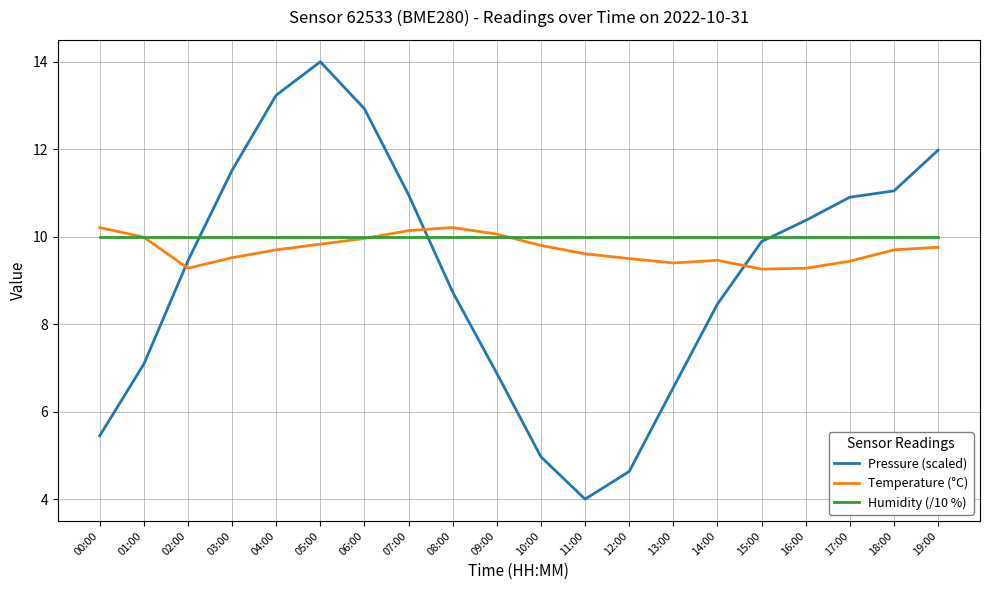

Between 02:00 and 07:00, which series saw the biggest shift?

Pressure (scaled)